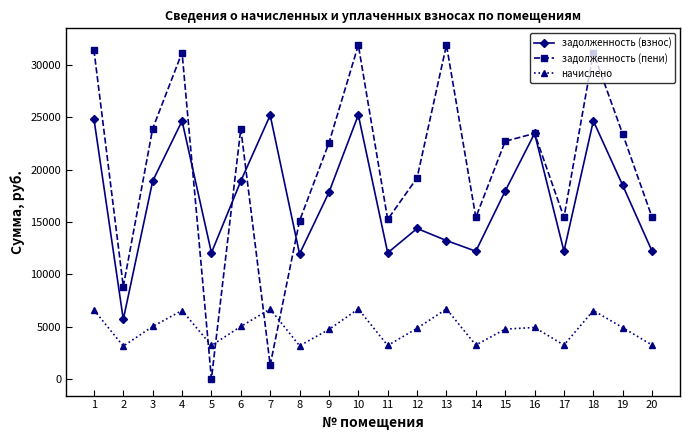

True or false: начислено has a value of 809.6 at 5.

False